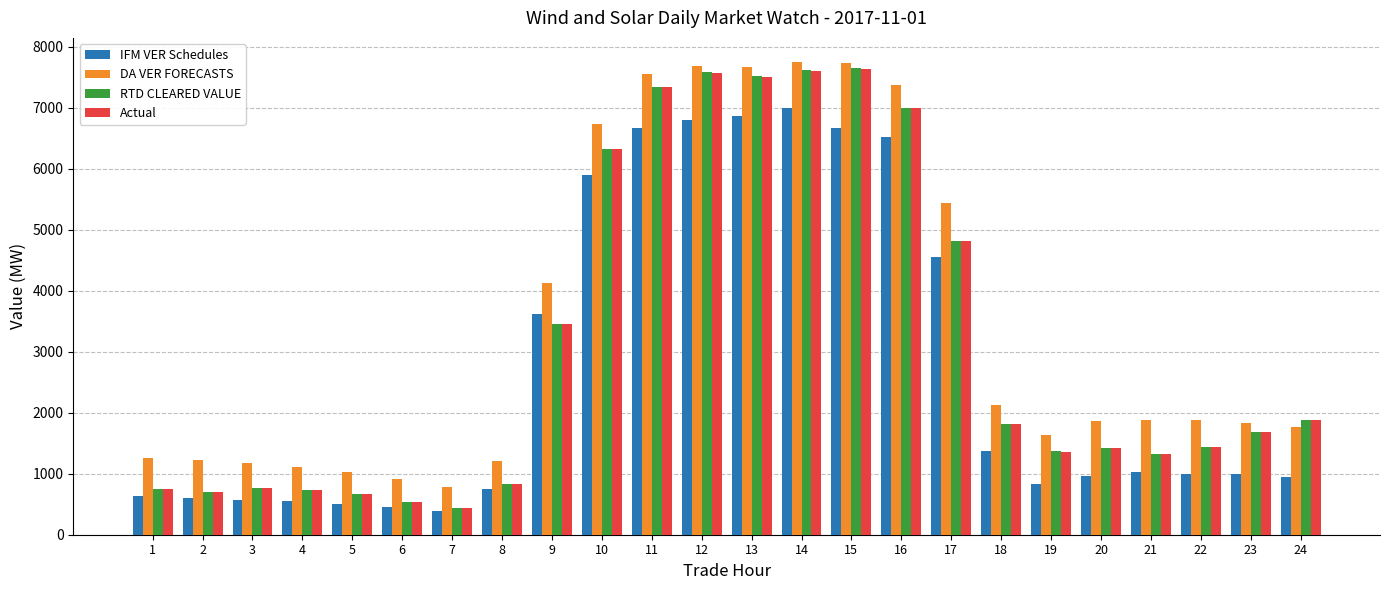

What is the difference between the IFM VER Schedules values at 22 and 10?

4894.6